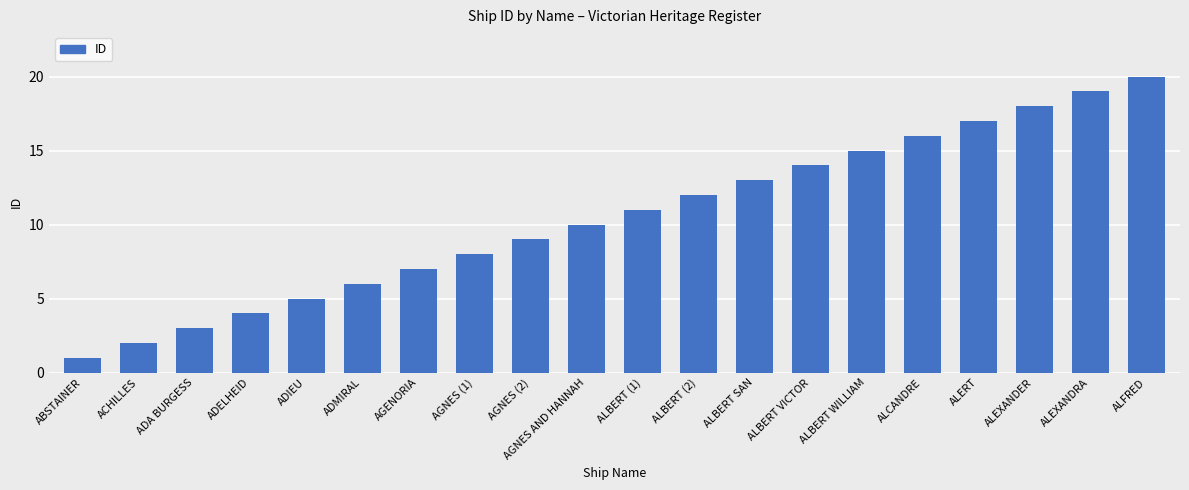

Rank the categories by value from highest to lowest.

ALFRED, ALEXANDRA, ALEXANDER, ALERT, ALCANDRE, ALBERT WILLIAM, ALBERT VICTOR, ALBERT SAN, ALBERT (2), ALBERT (1), AGNES AND HANNAH, AGNES (2), AGNES (1), AGENORIA, ADMIRAL, ADIEU, ADELHEID, ADA BURGESS, ACHILLES, ABSTAINER